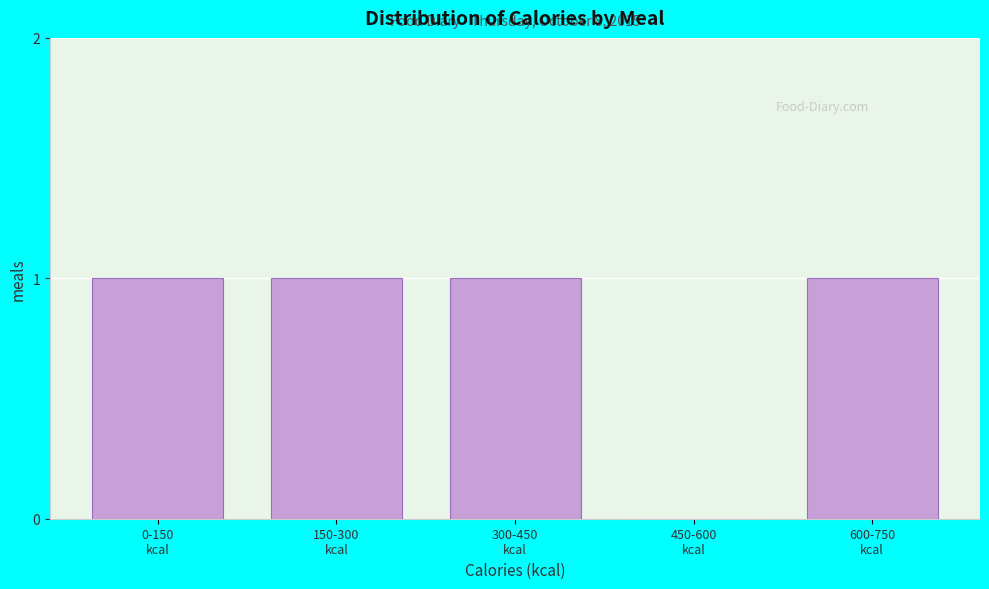

How many positive values are there?

4